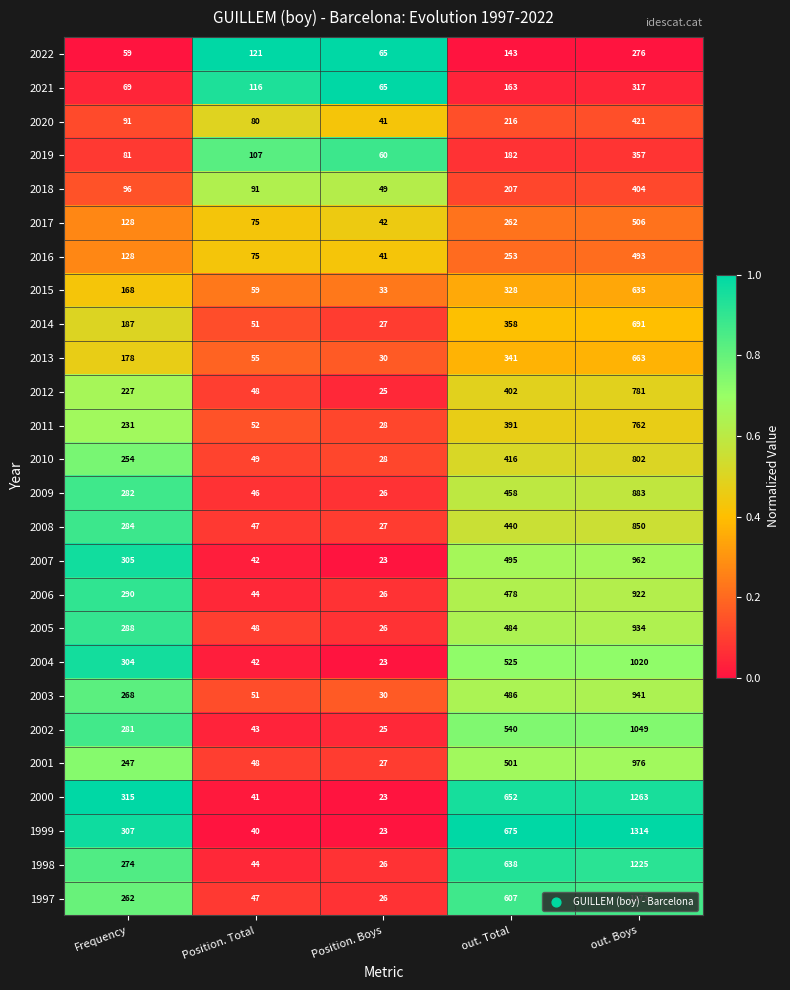

What is the sum of the 2018 values at Frequency and out. Boys?

500